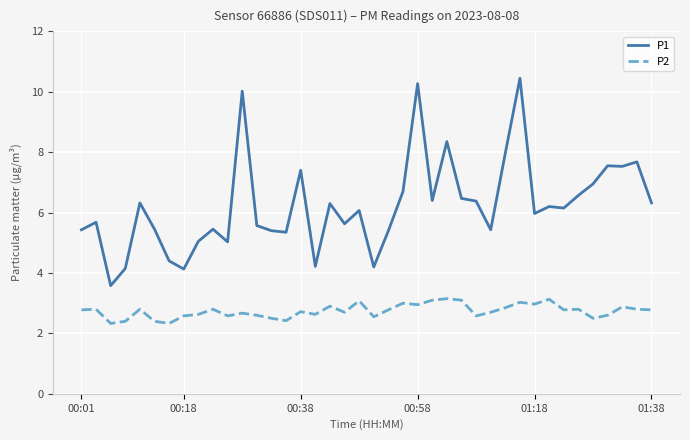

Does the chart have visible grid lines?

Yes